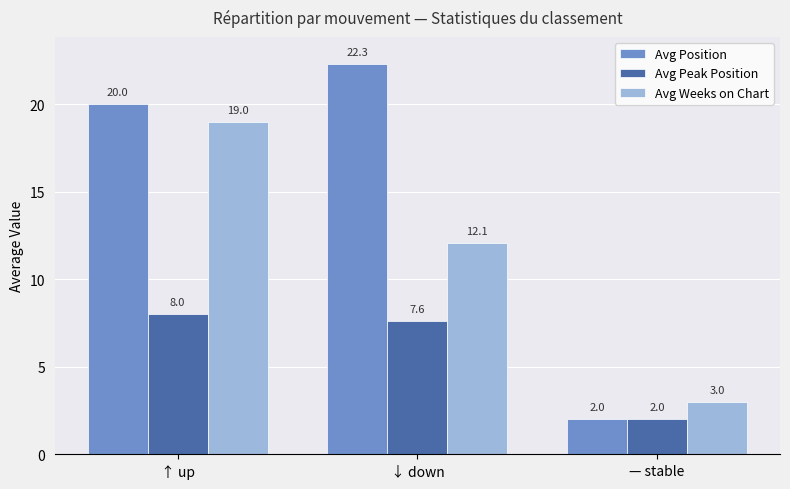

At which label is Avg Position closest to 12?

↑ up